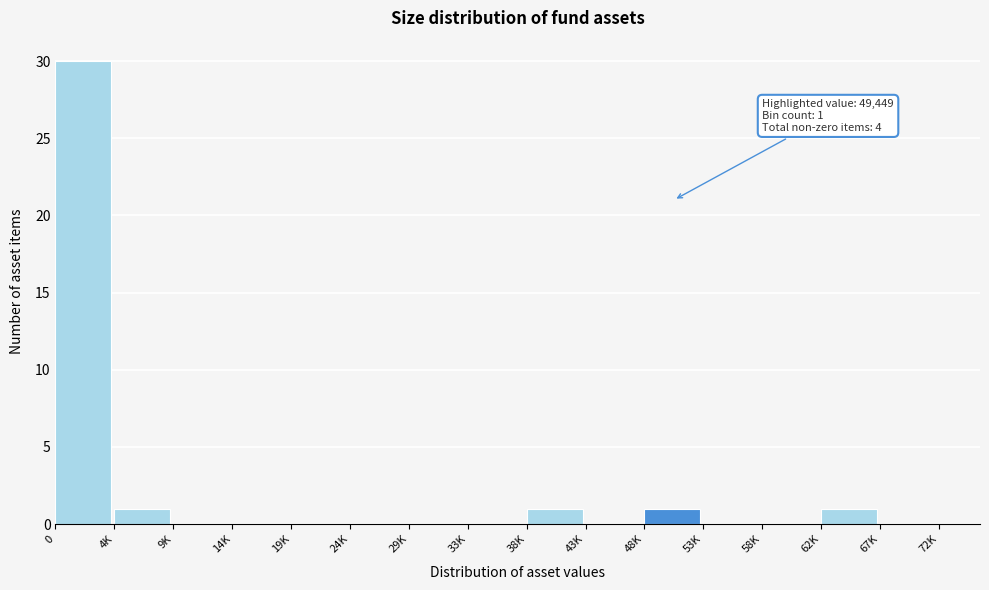

Reading right to left, what are all the values shown in this chart?

67K=0	62K=1	58K=0	53K=0	48K=1	43K=0	38K=1	33K=0	29K=0	24K=0	19K=0	14K=0	9K=0	4K=1	0=30